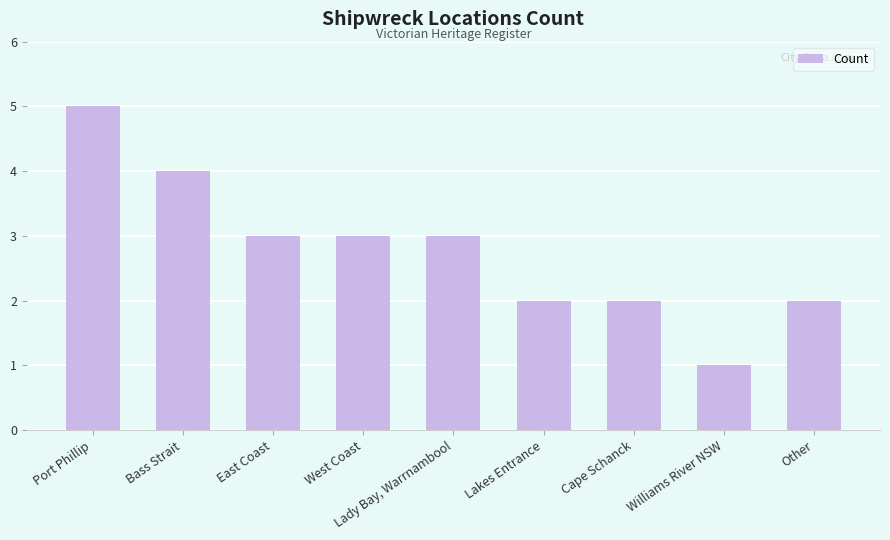

What is the sum of the values at West Coast and Lakes Entrance?

5